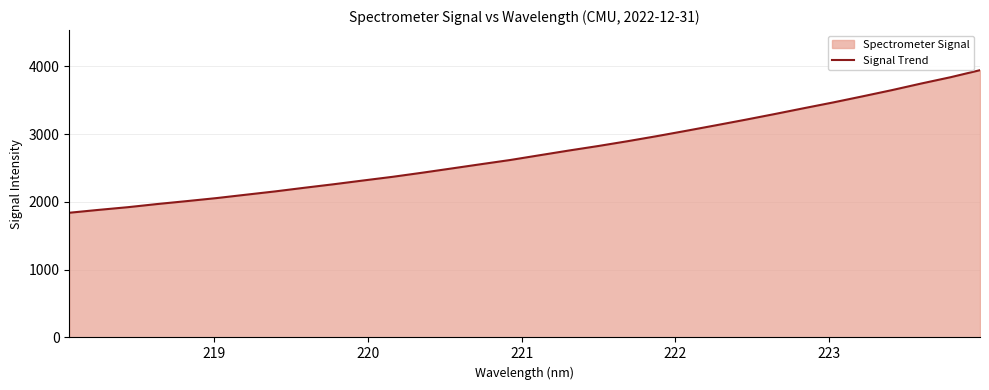

What is the greatest value displayed?

3943.6